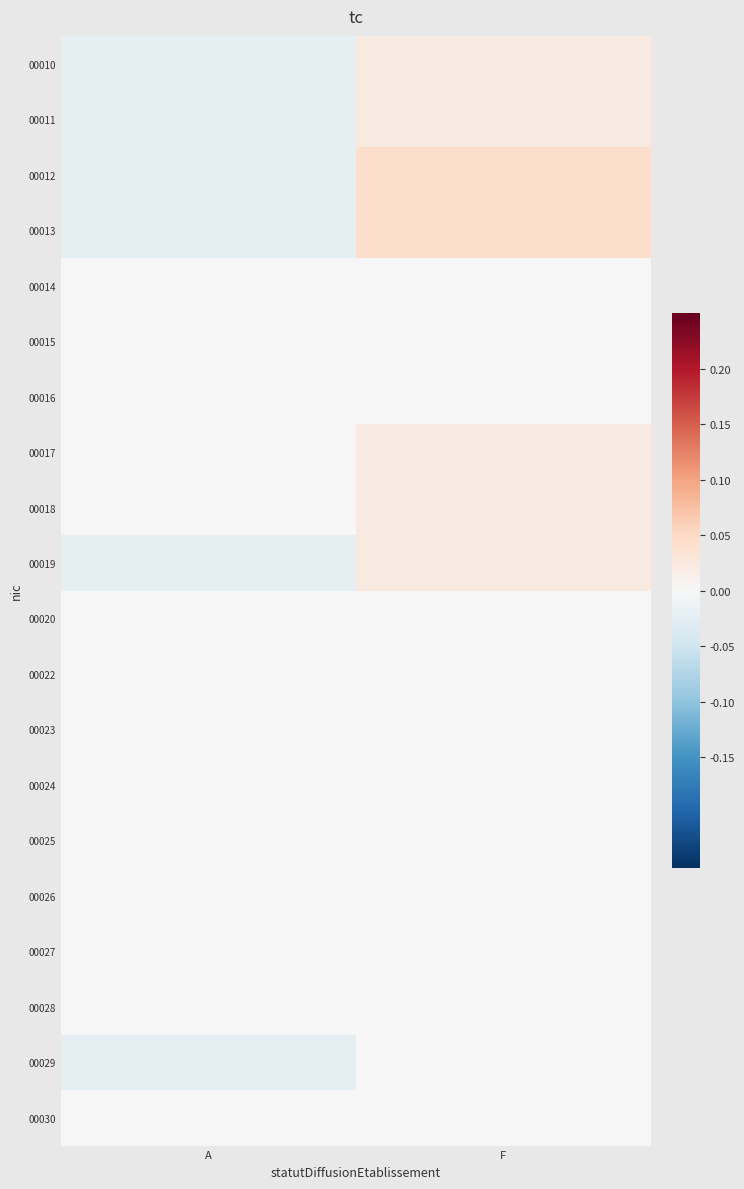

Which category has the highest value across all series?

F